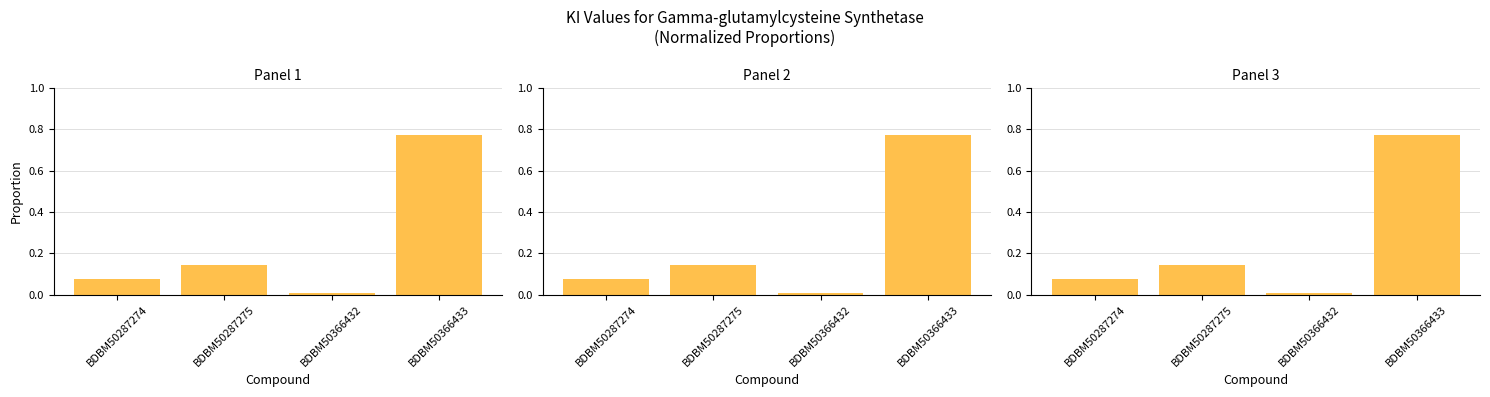

At which category does the chart reach its minimum across all series?

BDBM50366432